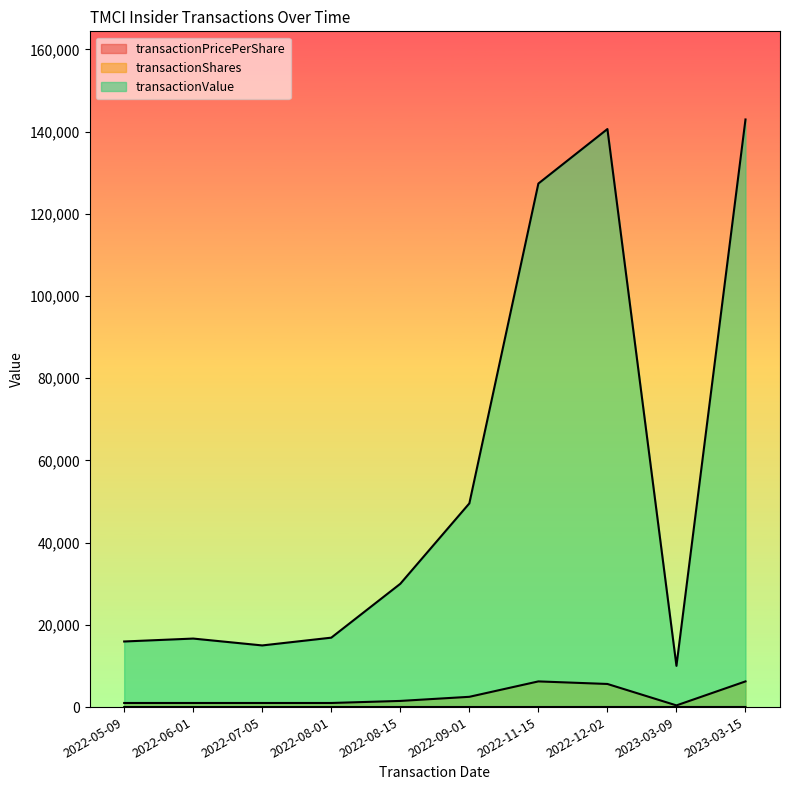

How many interior local valleys does the transactionPricePerShare series have?

2